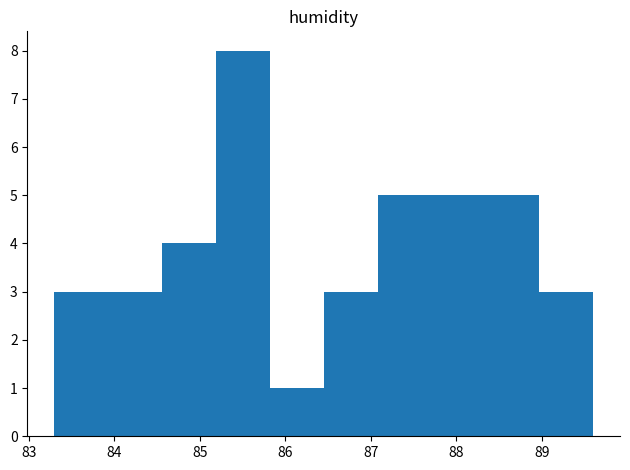

Reading left to right, transcribe this chart: for each bar, give the range it covers on the x-axis and its height. Neither the bar edges nor the heights are printed on the chart, so give them approximately, as read against the axes.

83.30 to 83.93: 3
83.93 to 84.56: 3
84.56 to 85.19: 4
85.19 to 85.82: 8
85.82 to 86.45: 1
86.45 to 87.08: 3
87.08 to 87.71: 5
87.71 to 88.34: 5
88.34 to 88.97: 5
88.97 to 89.60: 3